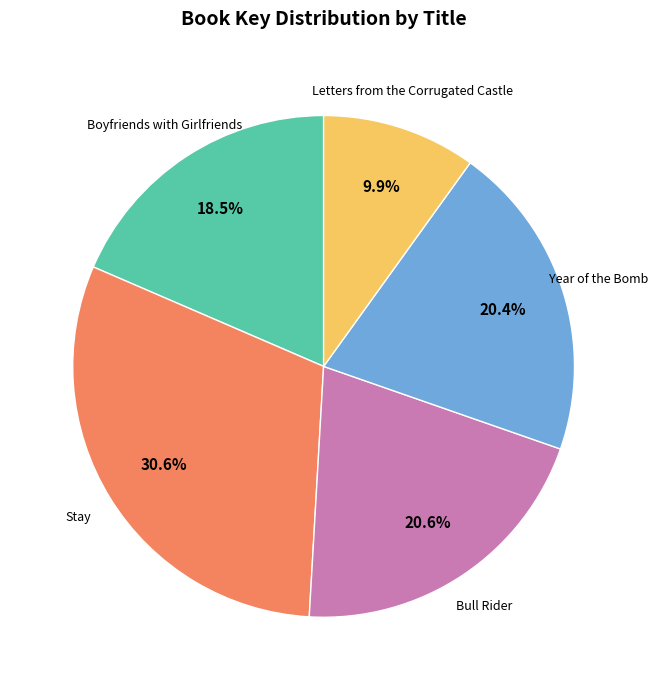

Which slice is the largest?

Stay